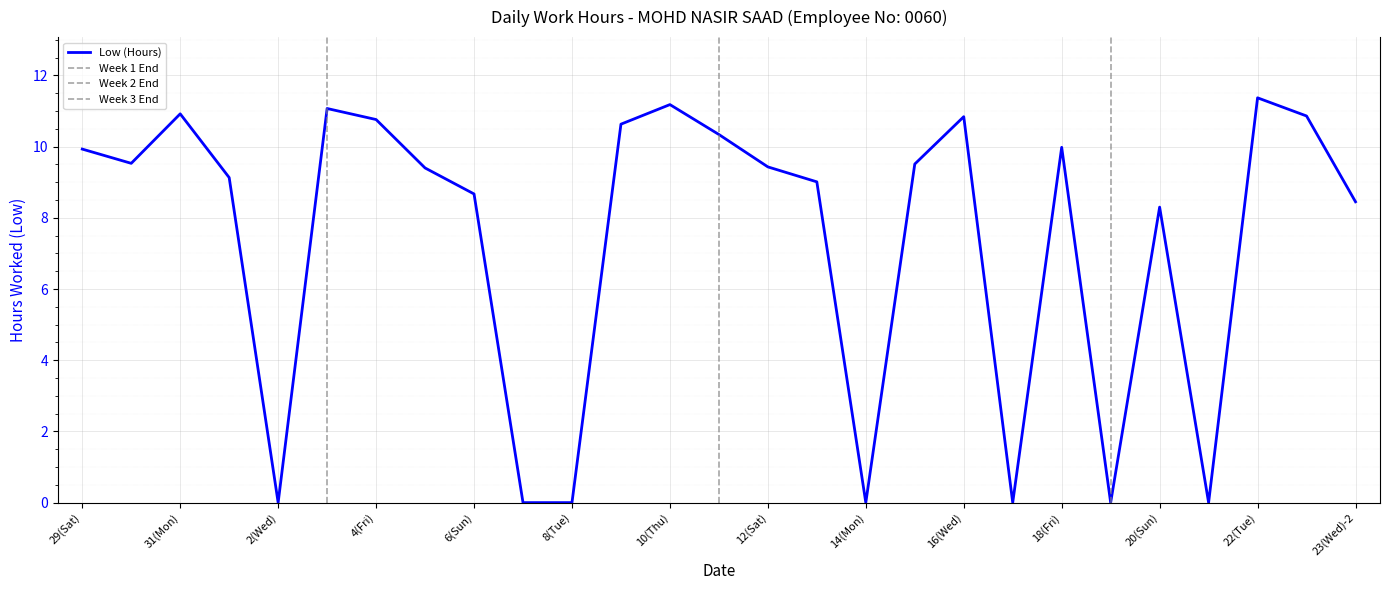

Reading right to left, what are all the values shown in this chart?

23(Wed)-2=8.4	23(Wed)=10.9	22(Tue)=11.4	21(Mon)=0.0	20(Sun)=8.3	19(Sat)=0.0	18(Fri)=10.0	17(Thu)=0.0	16(Wed)=10.8	15(Tue)=9.5	14(Mon)=0.0	13(Sun)=9.0	12(Sat)=9.4	11(Fri)=10.3	10(Thu)=11.2	9(Wed)=10.6	8(Tue)=0.0	7(Mon)=0.0	6(Sun)=8.7	5(Sat)=9.4	4(Fri)=10.8	3(Thu)=11.1	2(Wed)=0.0	1(Tue)=9.1	31(Mon)=10.9	30(Sun)=9.5	29(Sat)=9.9